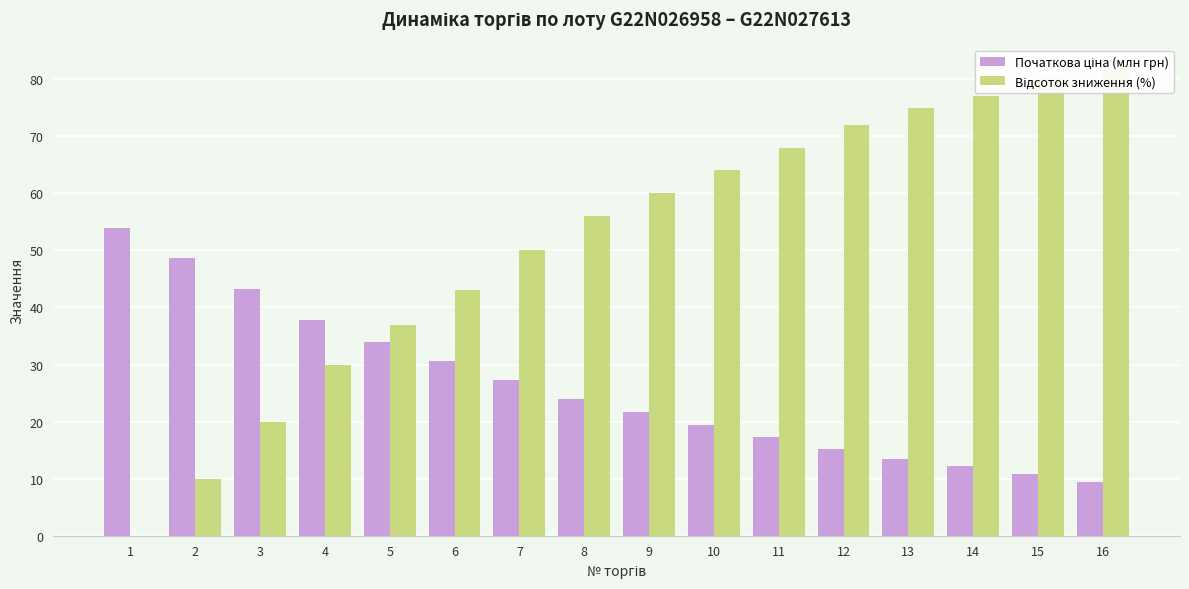

What is the difference between the maximum and minimum values in the Відсоток зниження (%) series?

82.0